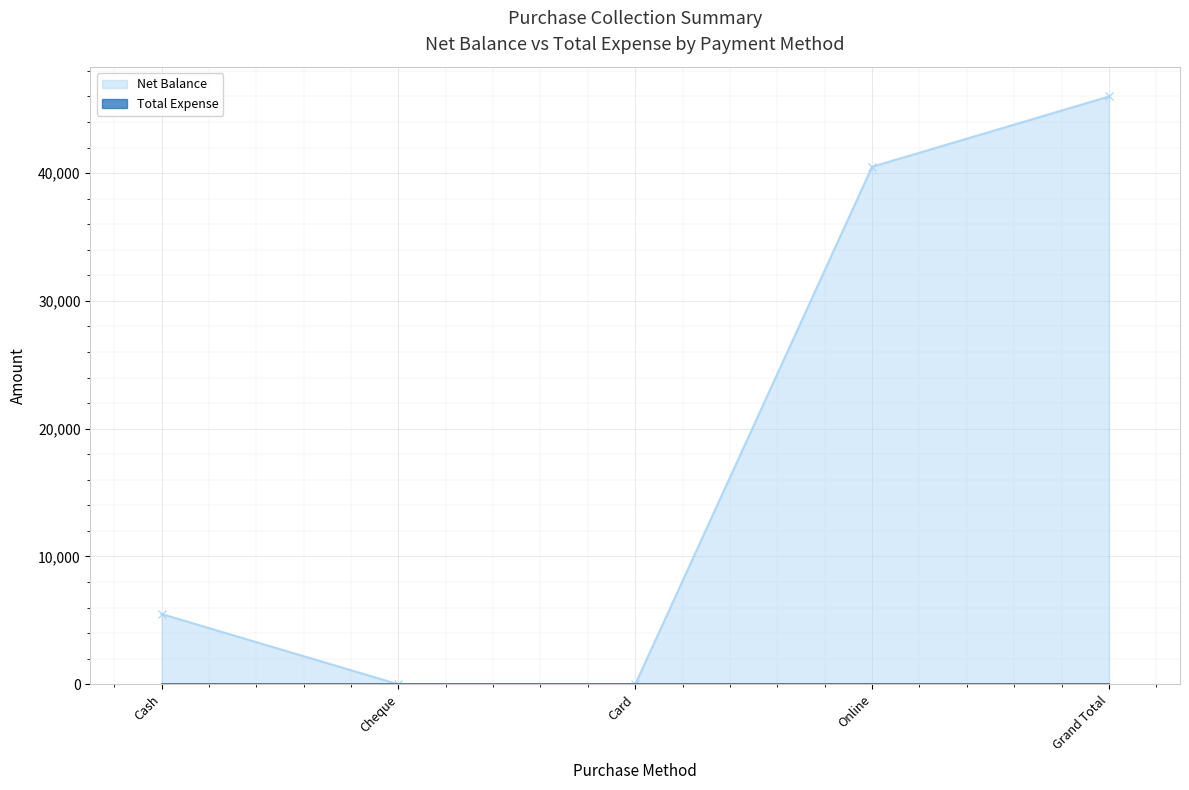

Read the value at Online, to the nearest 50.

40500